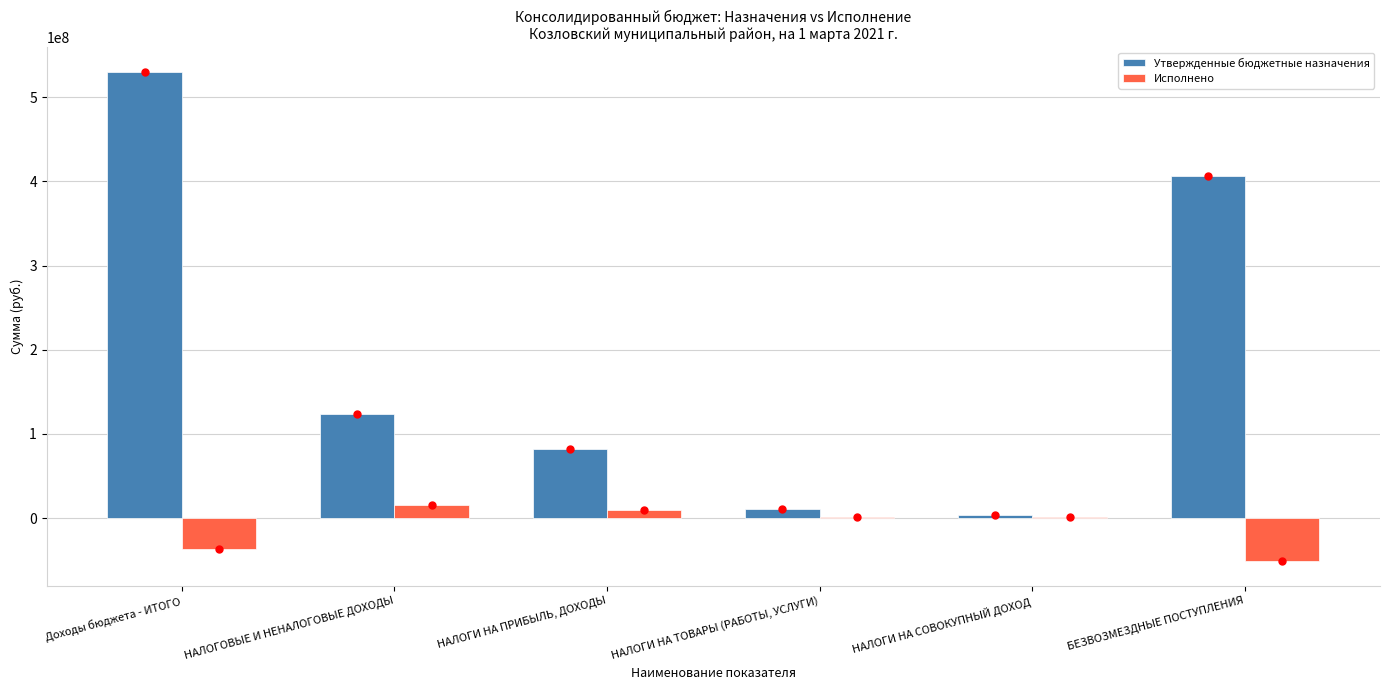

Which series changed the most between НАЛОГИ НА ТОВАРЫ (РАБОТЫ, УСЛУГИ) and БЕЗВОЗМЕЗДНЫЕ ПОСТУПЛЕНИЯ?

Утвержденные бюджетные назначения